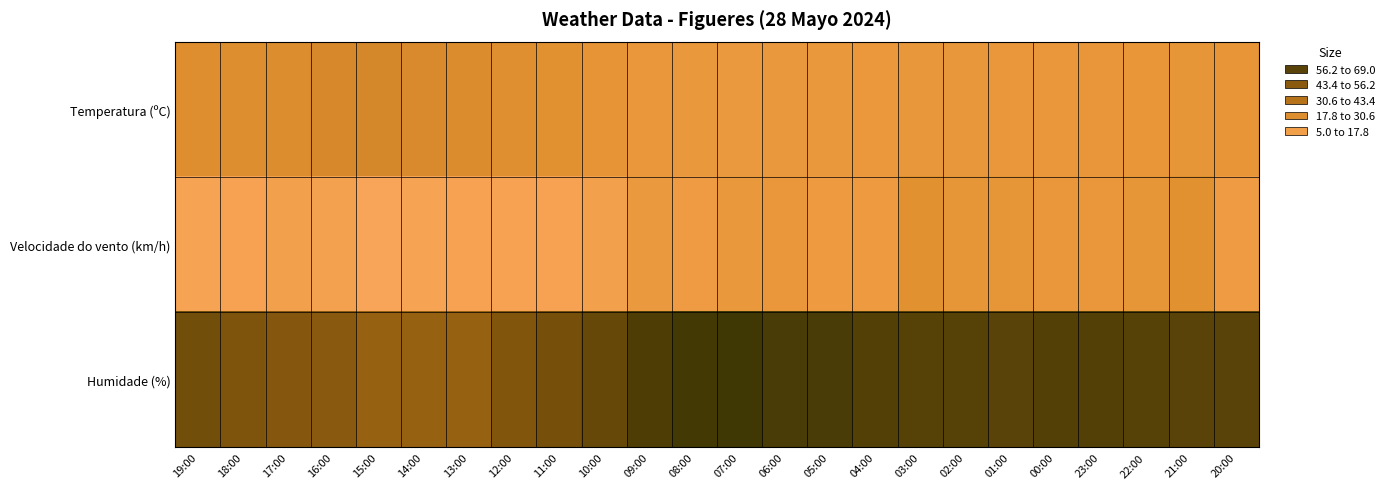

What is the total value across all series at 14:00?

78.3